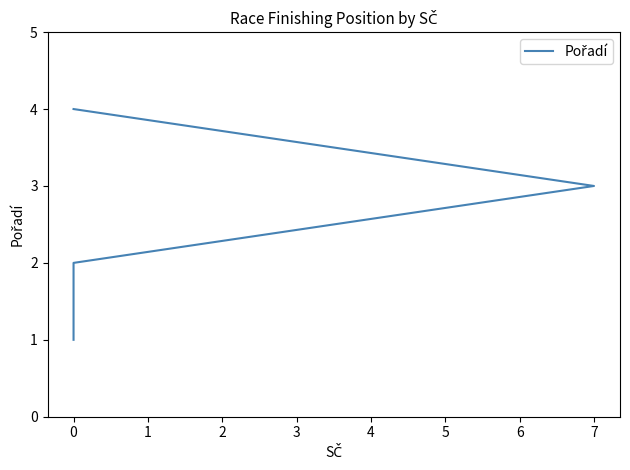

True or false: there are more than 0 points higher than both neighbors.

False